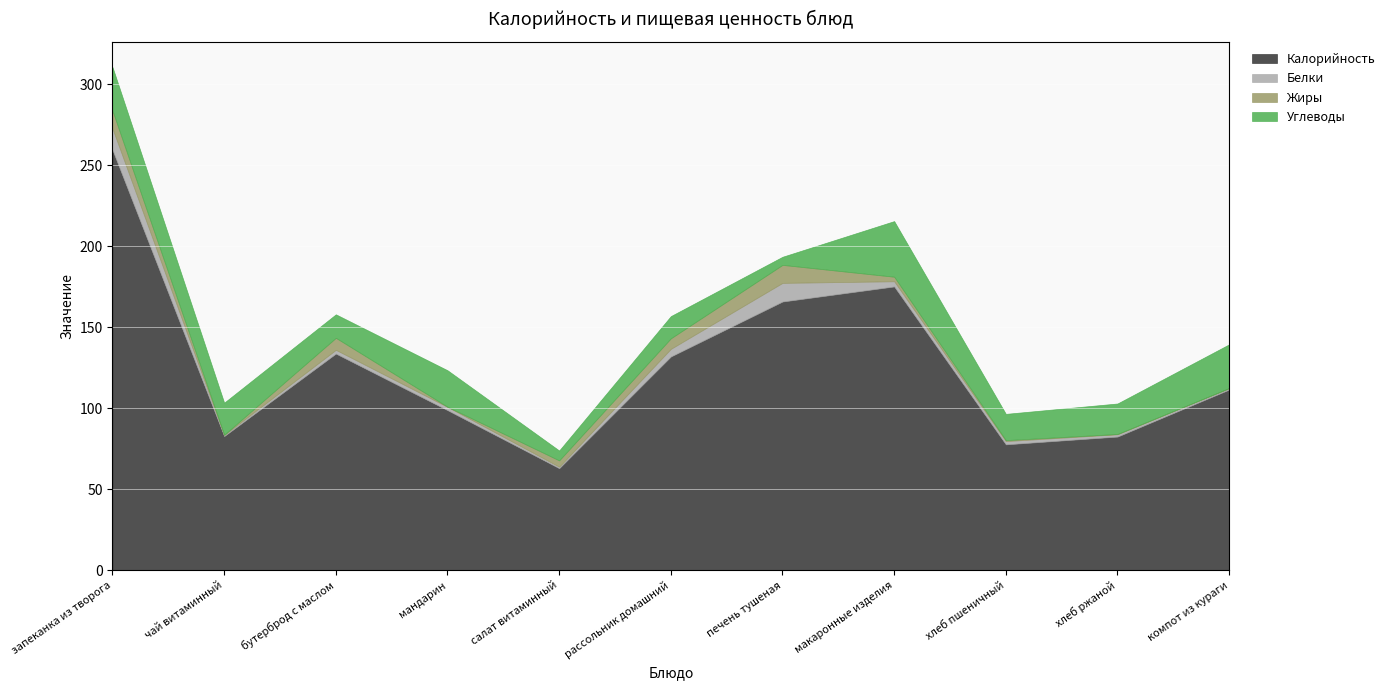

What is the label of the 2nd point from the right?

хлеб ржаной